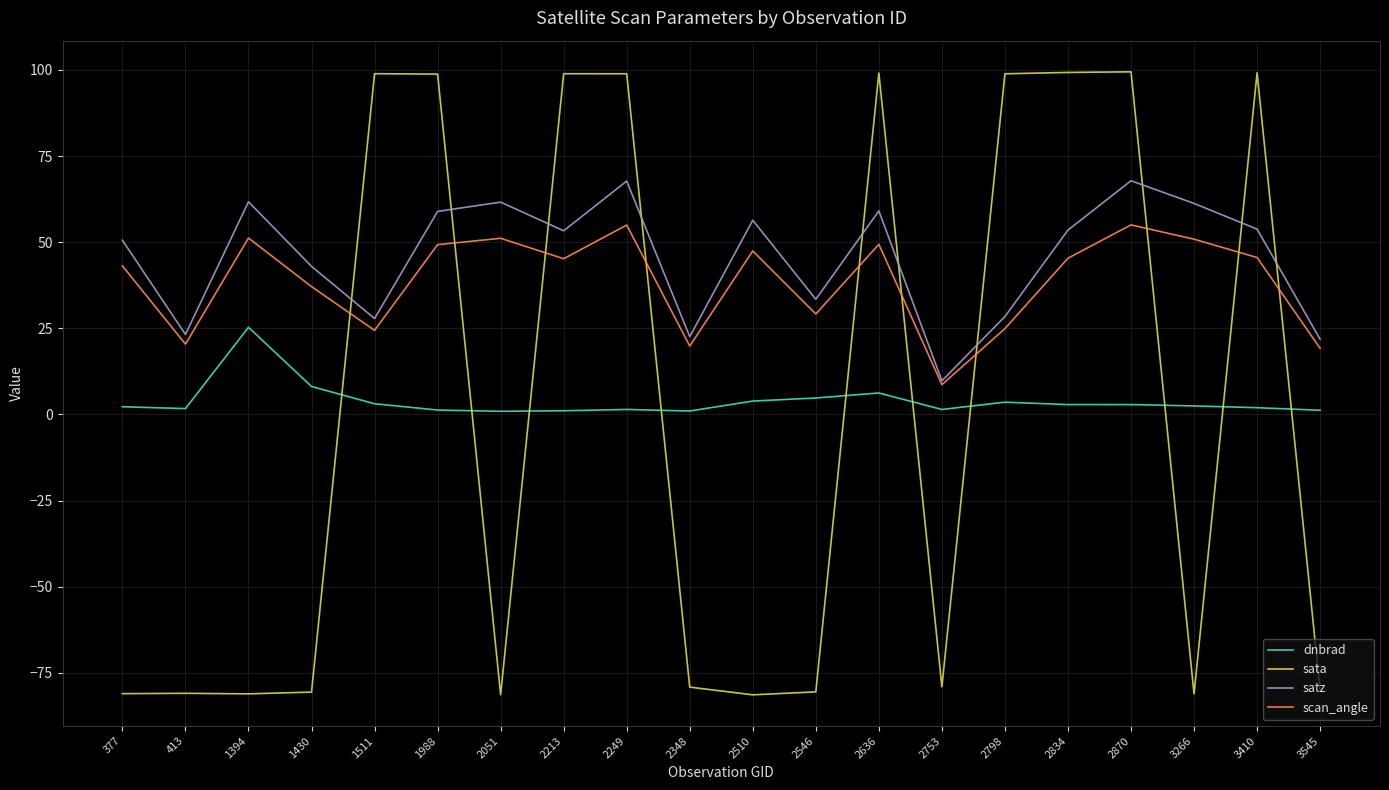

Read the sata value at 2510.

-81.4